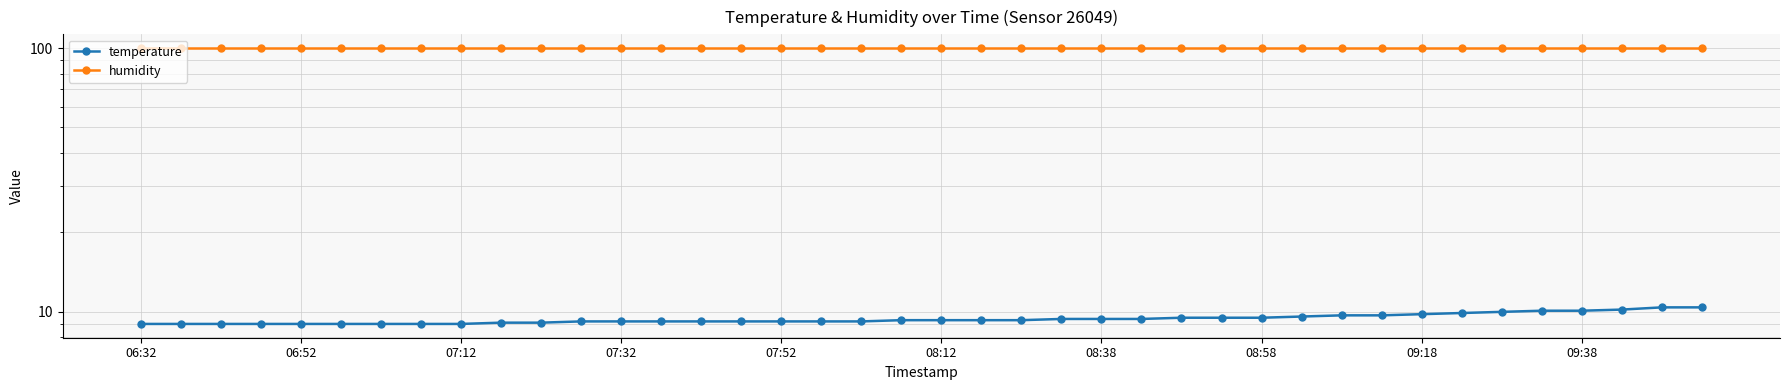

Which category has the highest value in the humidity series?

06:32